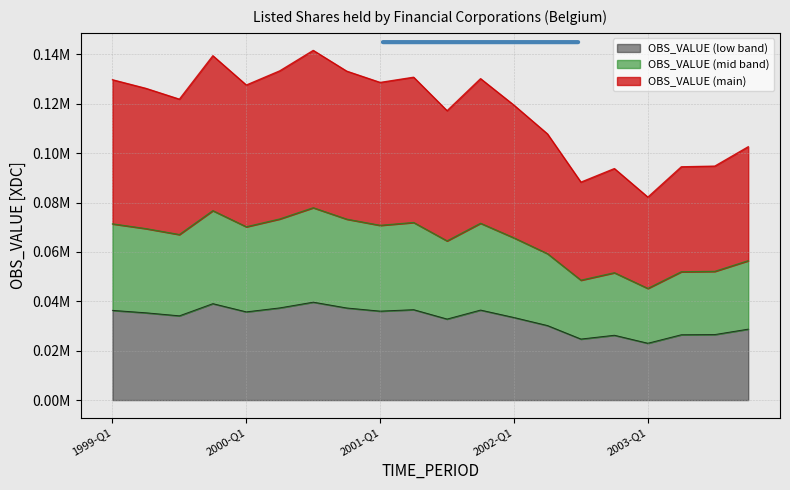

True or false: the data shows 128693.9 at 2001-Q1.

True